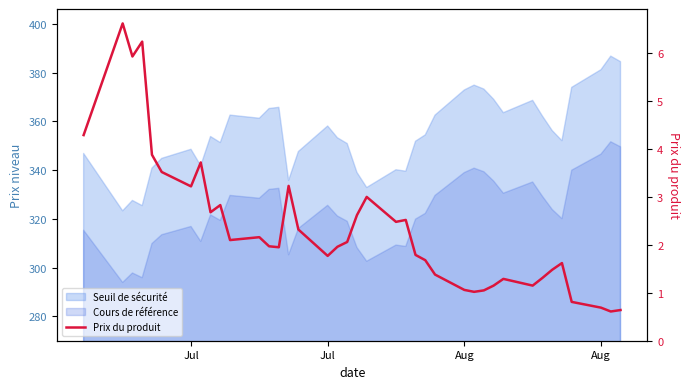

Which label corresponds to the largest value in the chart?

Jul